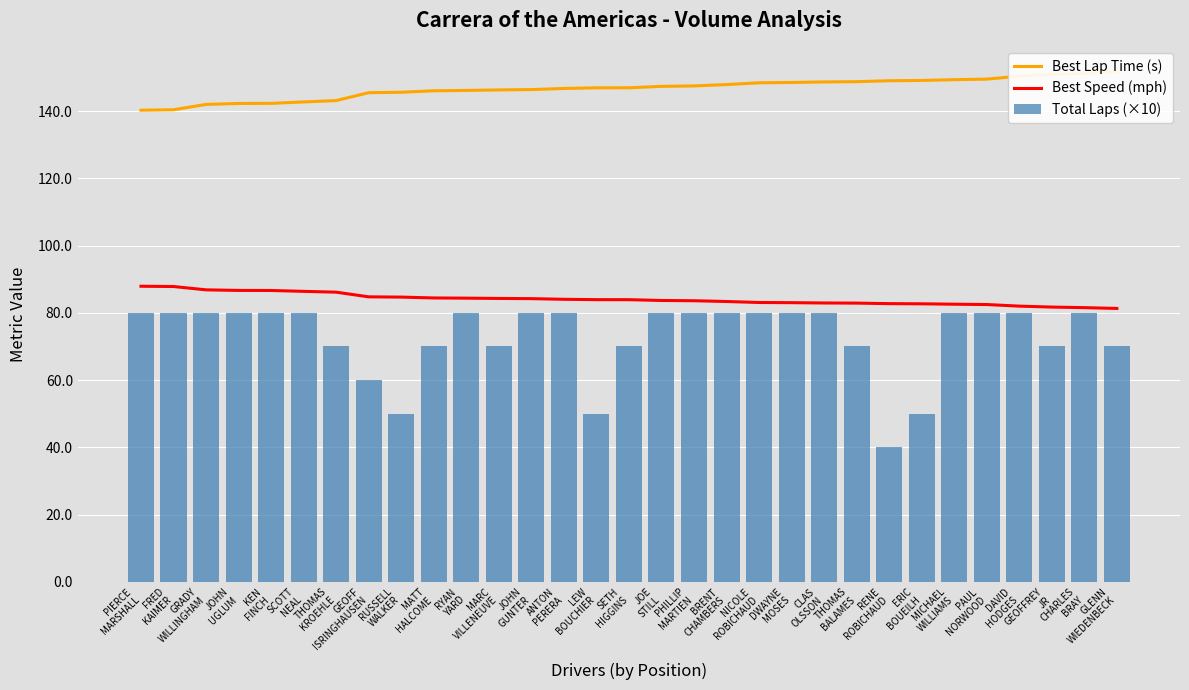

What is the difference between the second highest and second lowest values in the Total Laps (×10) series?

30